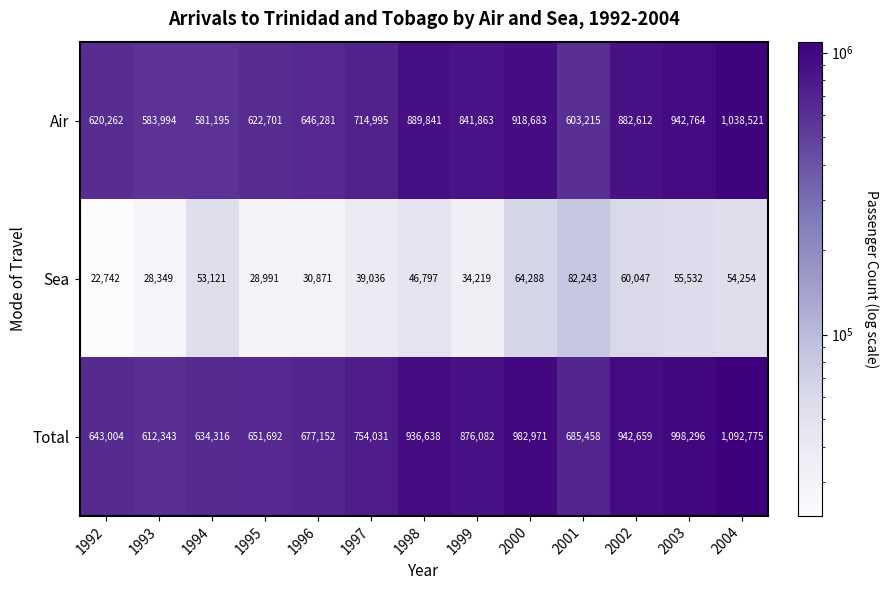

Is it true that Total equals 1554222 at 2002?

False